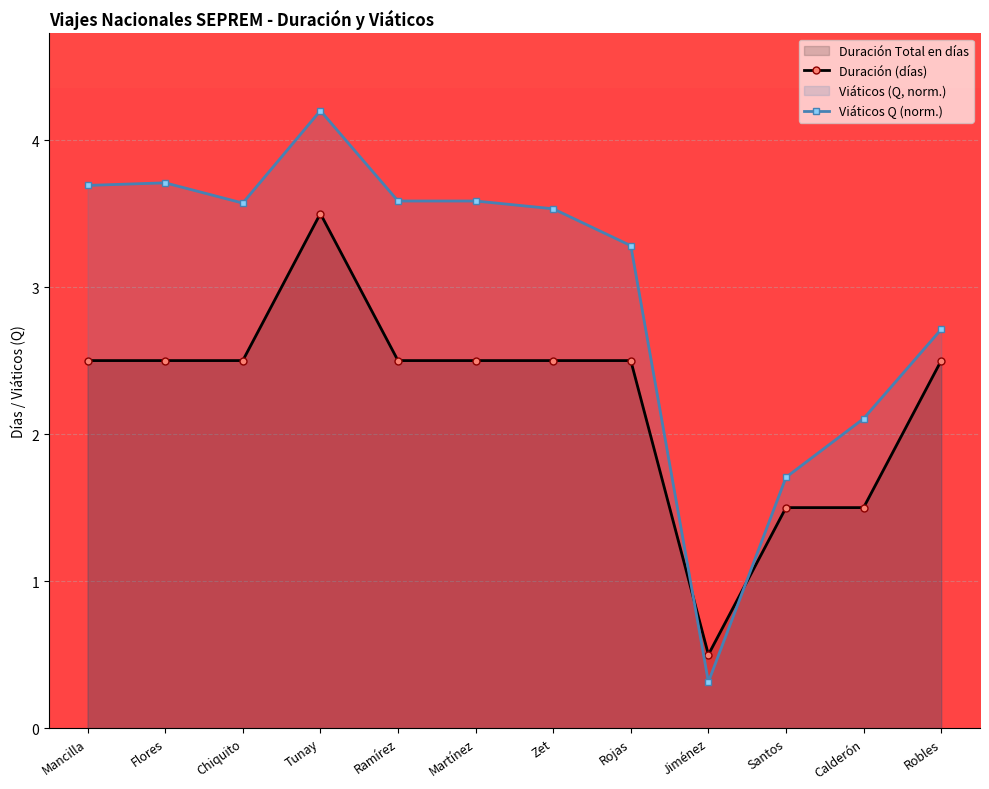

What is the label of the 7th point from the left?

Zet